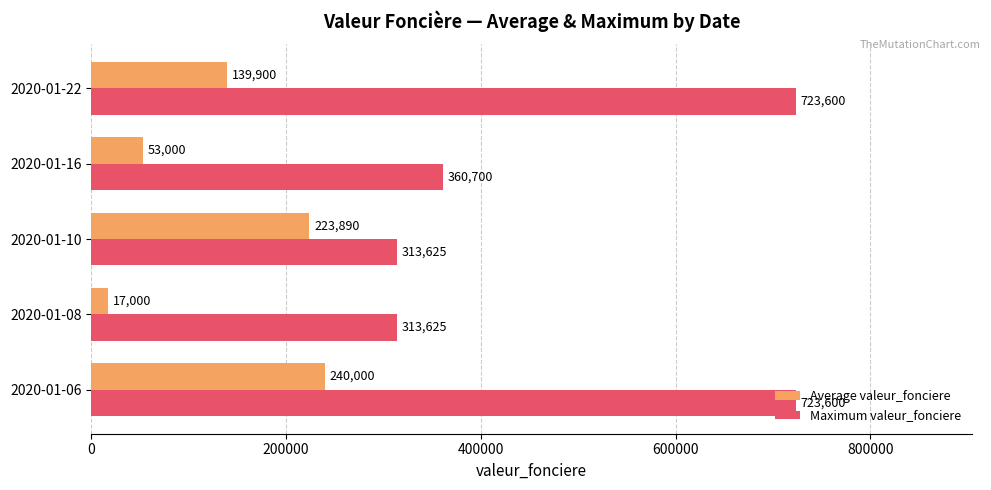

How many series are shown in this chart?

2